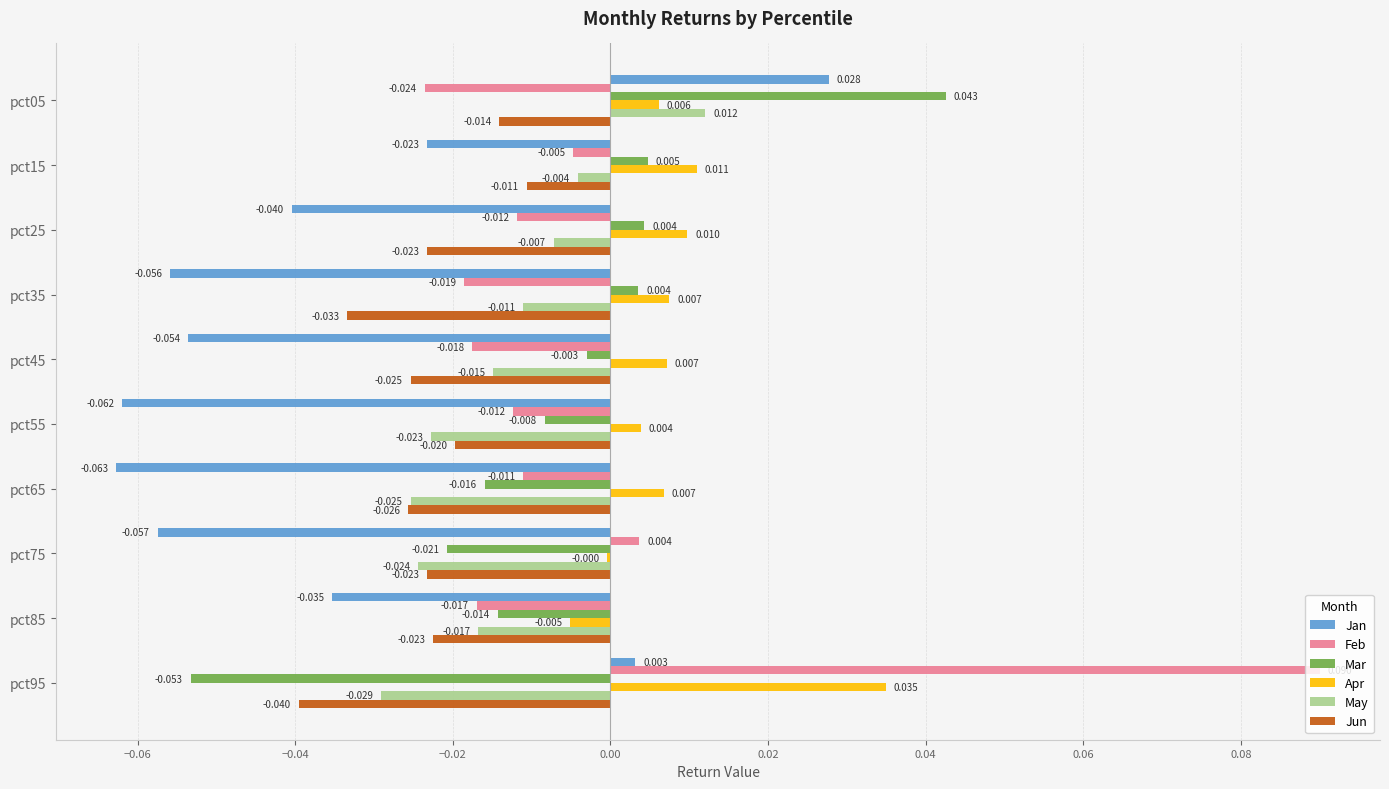

Between pct05 and pct85, which series saw the biggest shift?

Jan